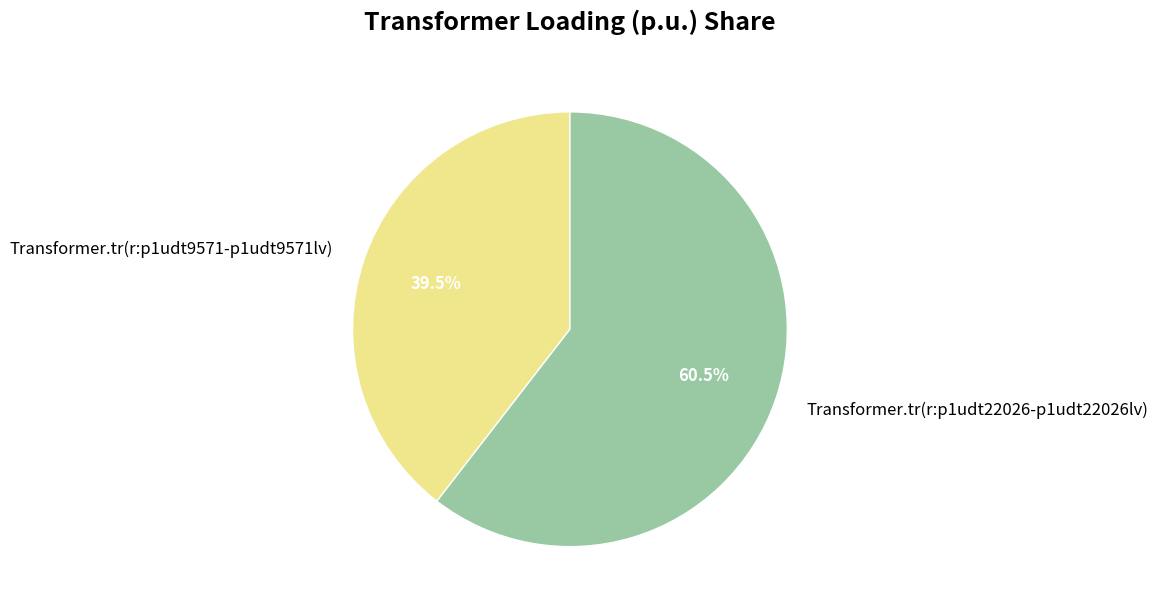

The Transformer.tr(r:p1udt9571-p1udt9571lv) slice represents 51% of the pie. True or false?

False